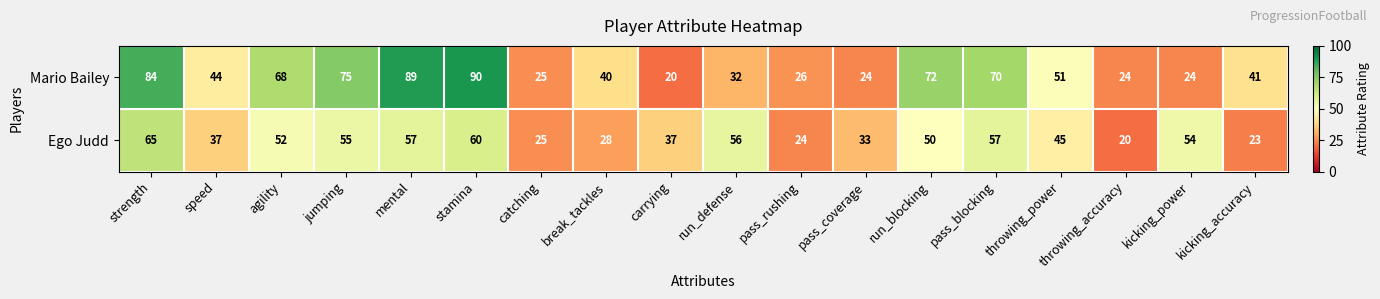

List the series in order of their overall mean, highest first.

Mario Bailey, Ego Judd